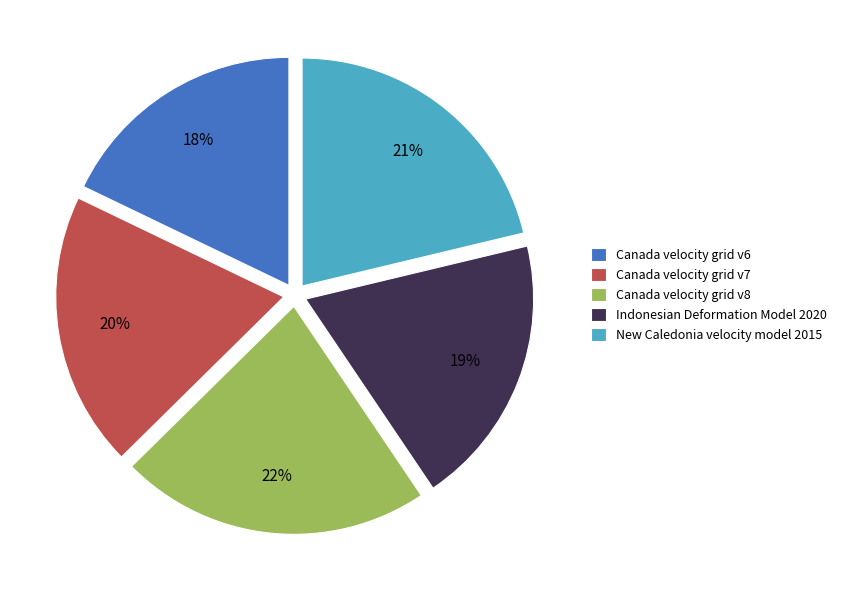

How many segments does this pie chart have?

5